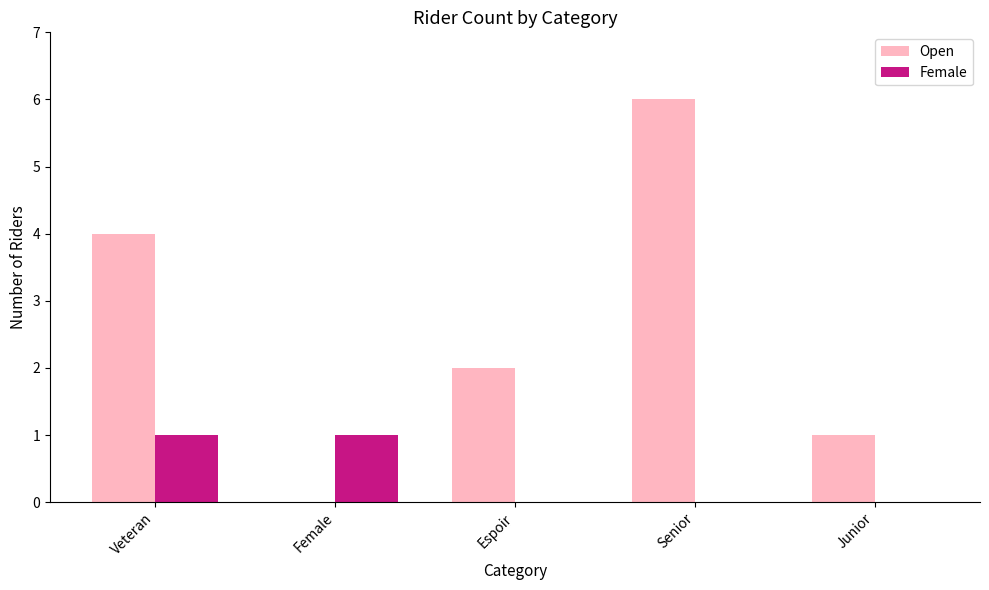

Between Veteran and Female, which series saw the biggest shift?

Open